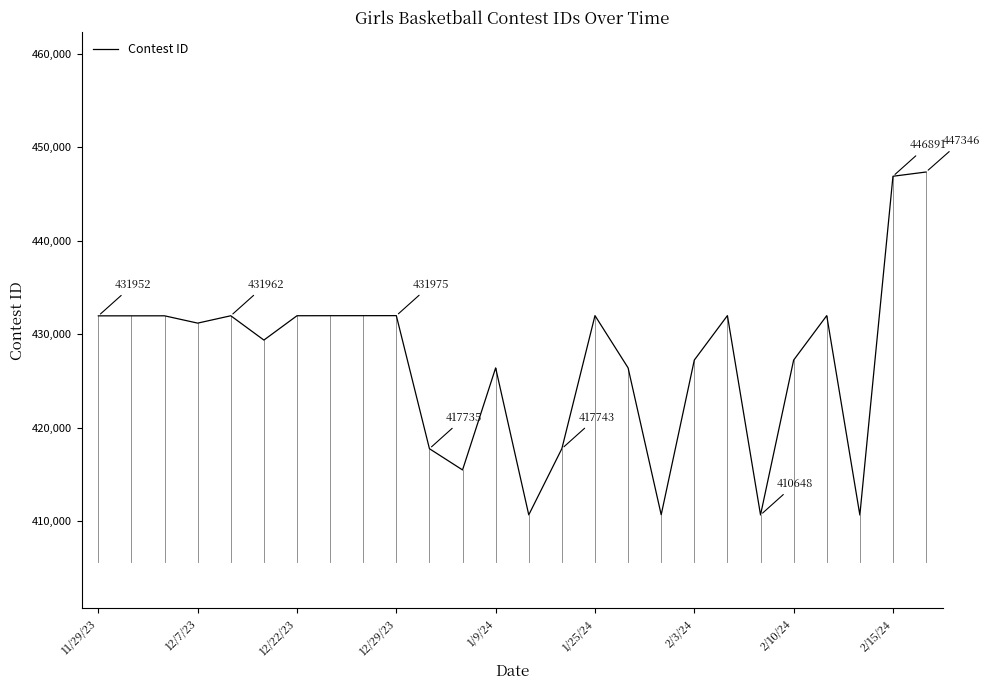

What is the maximum value shown in the chart?

447346